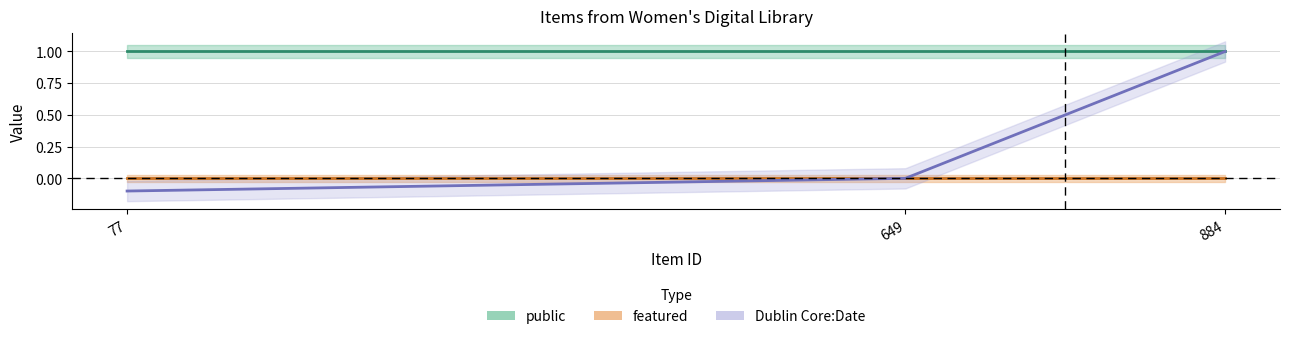

The value of featured at 649 is 0.0. True or false?

True